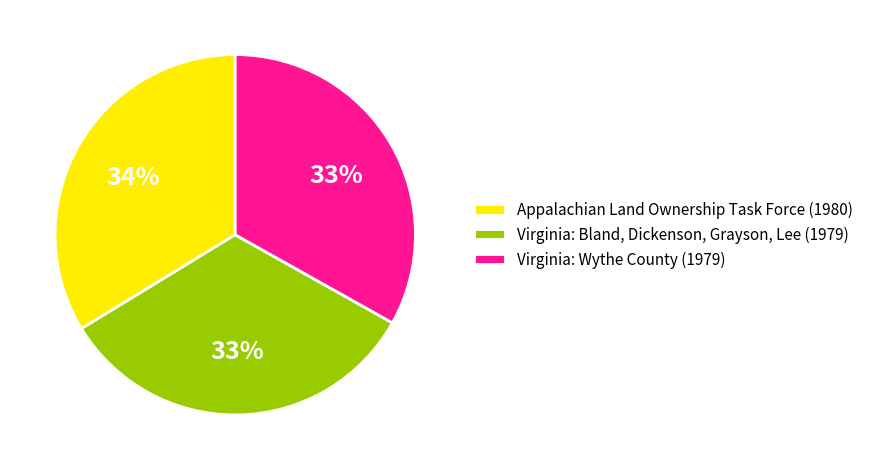

To the nearest percent, what is the difference between the Virginia: Wythe County (1979) and Appalachian Land Ownership Task Force (1980) slice percentages?

1%